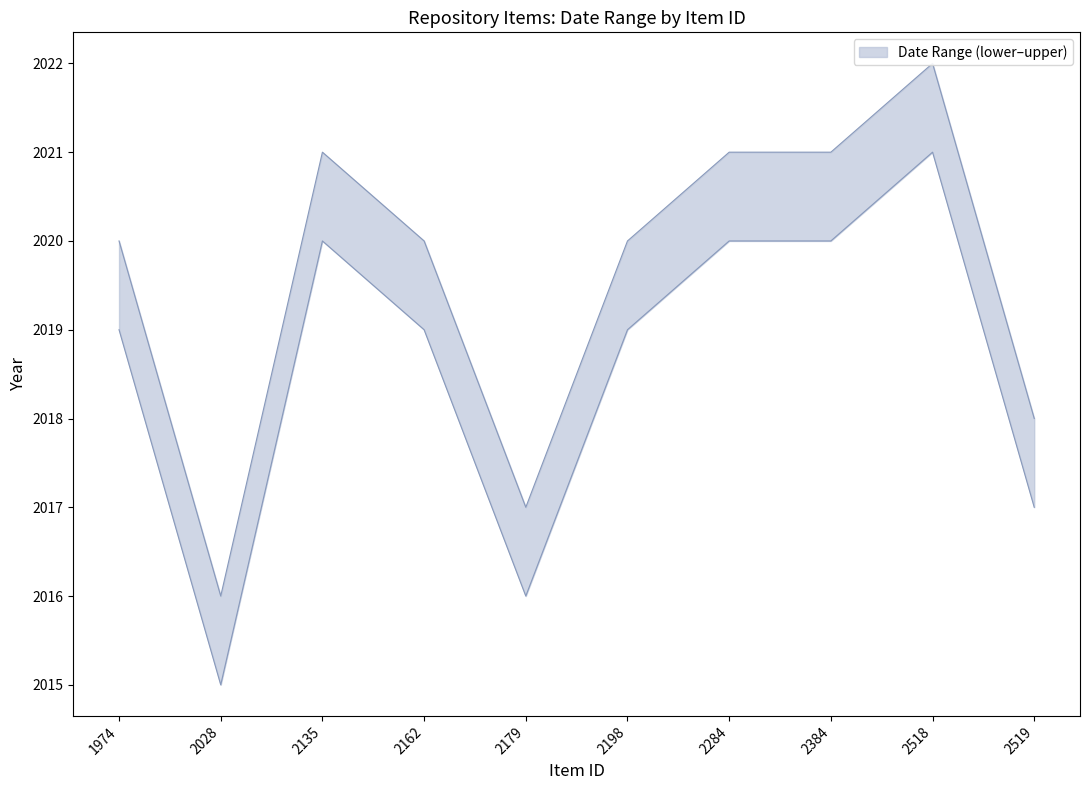

How many data points in Date (lower) are less than 2019?

3